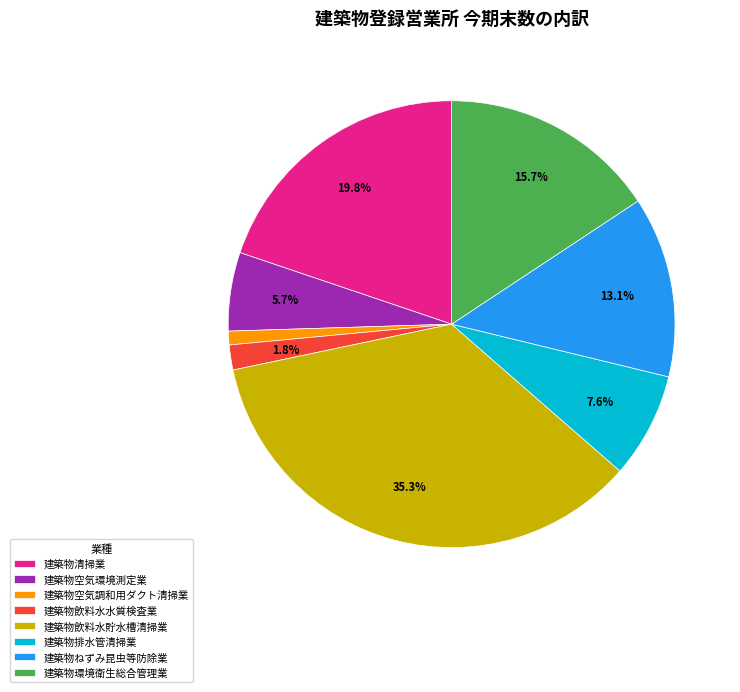

True or false: 建築物清掃業 accounts for 30% of the total.

False